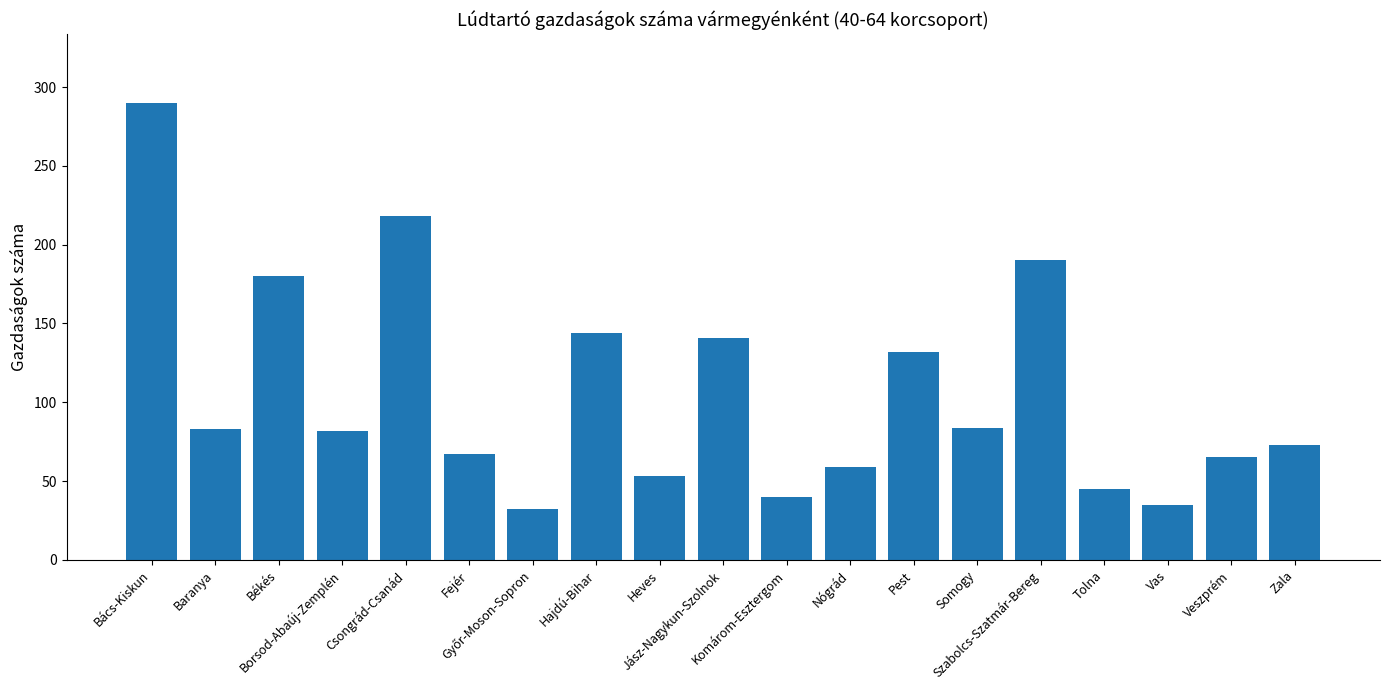

What is the value of the 19th bar from the left?

73